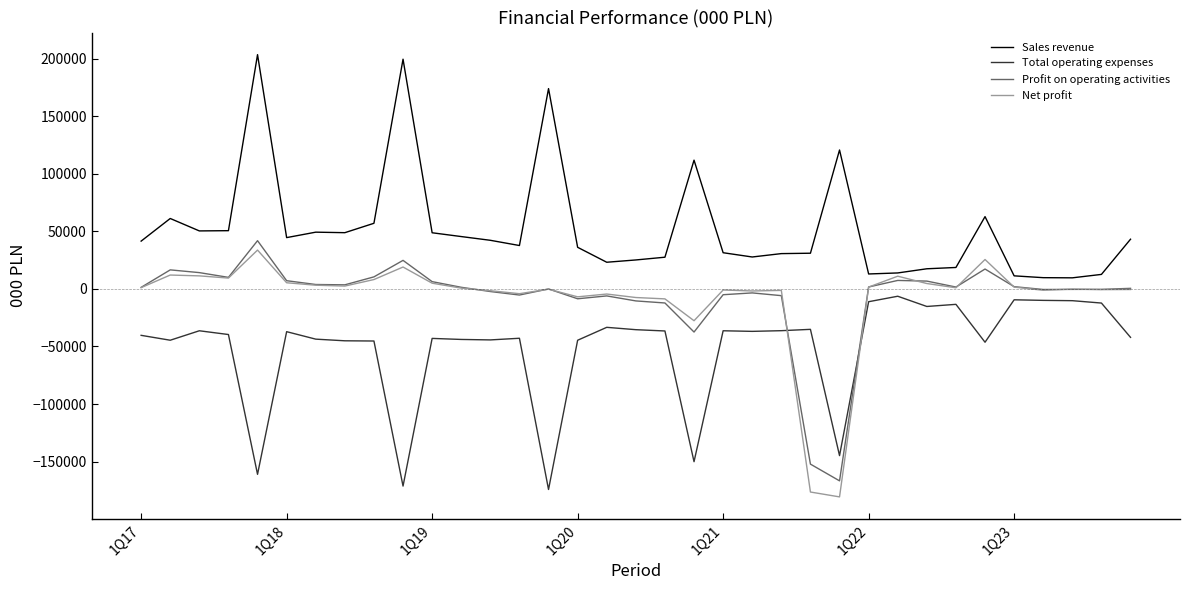

Count the number of categories in the chart.

35